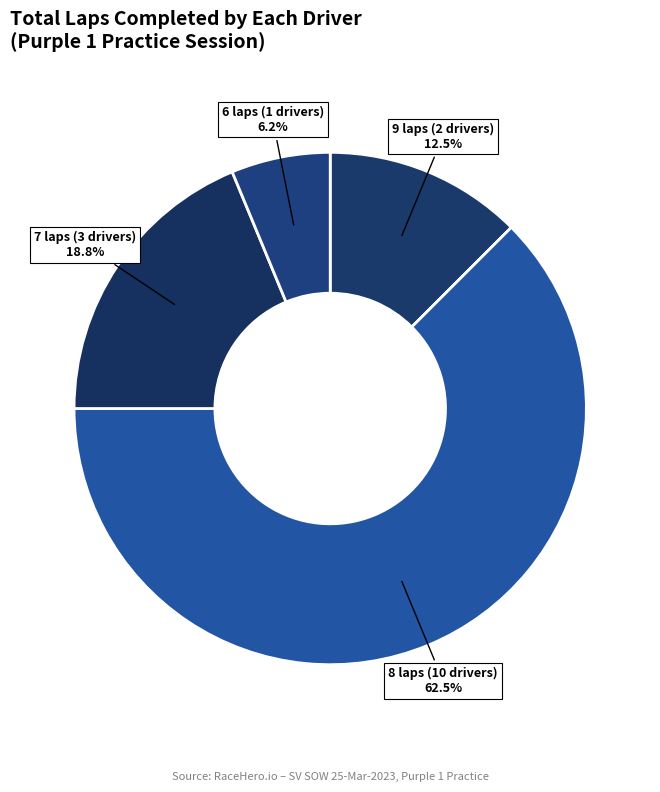

Which slice is the largest?

8 laps (10 drivers)